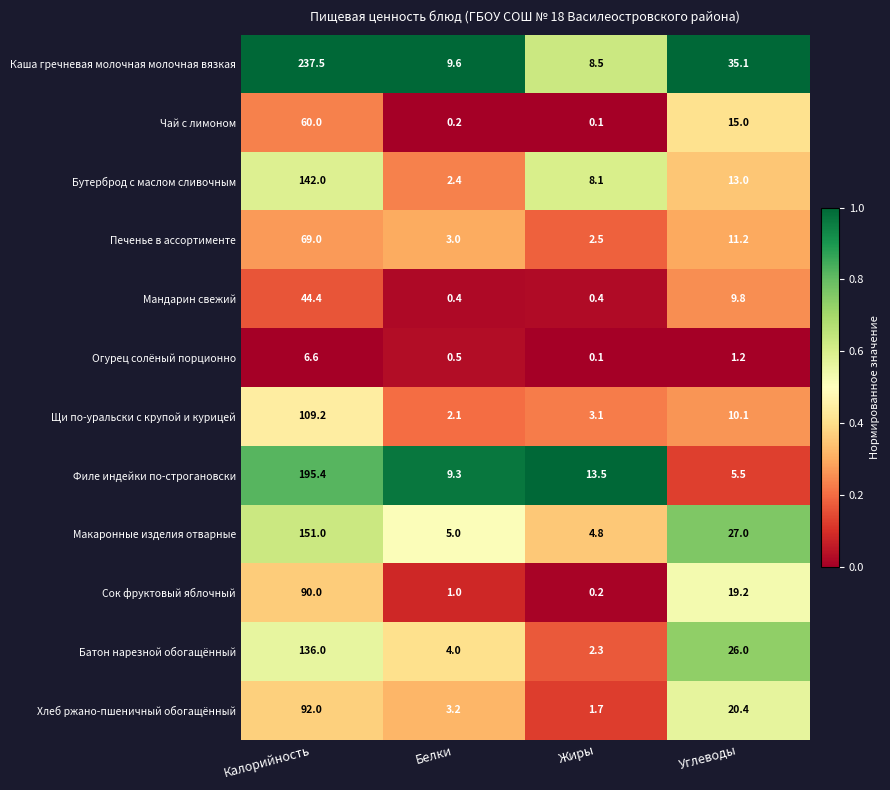

At which label does Щи по-уральски с крупой и курицей reach its minimum?

Белки